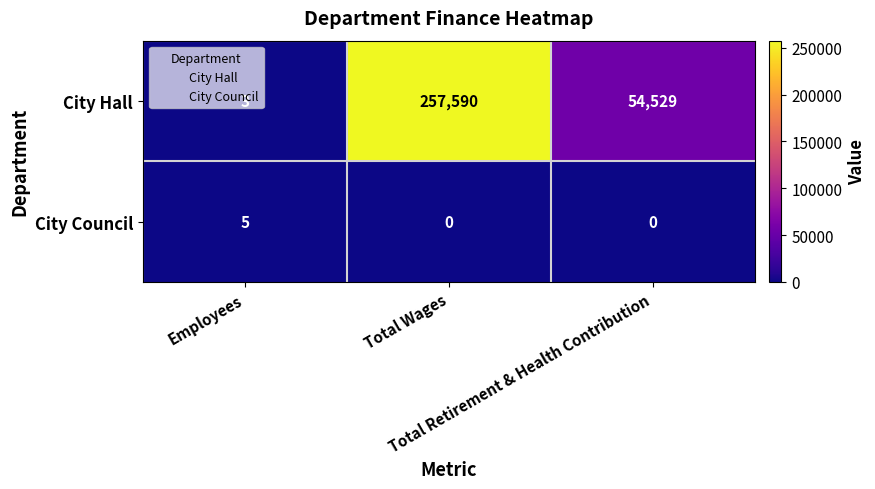

Which label corresponds to the largest value in the chart?

Total Wages